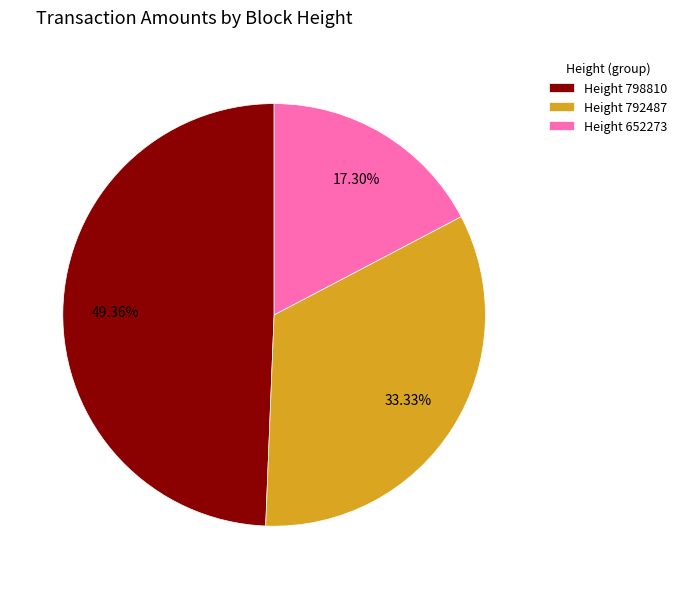

Between Height 652273 and Height 792487, which is larger?

Height 792487